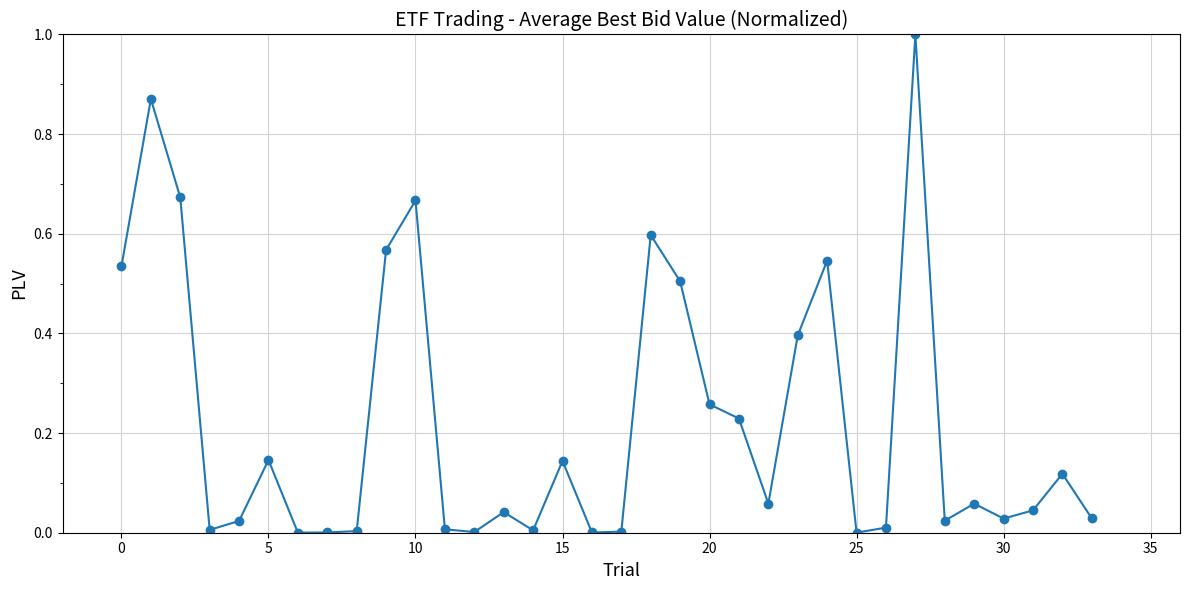

What is the sum of all values?

7.6